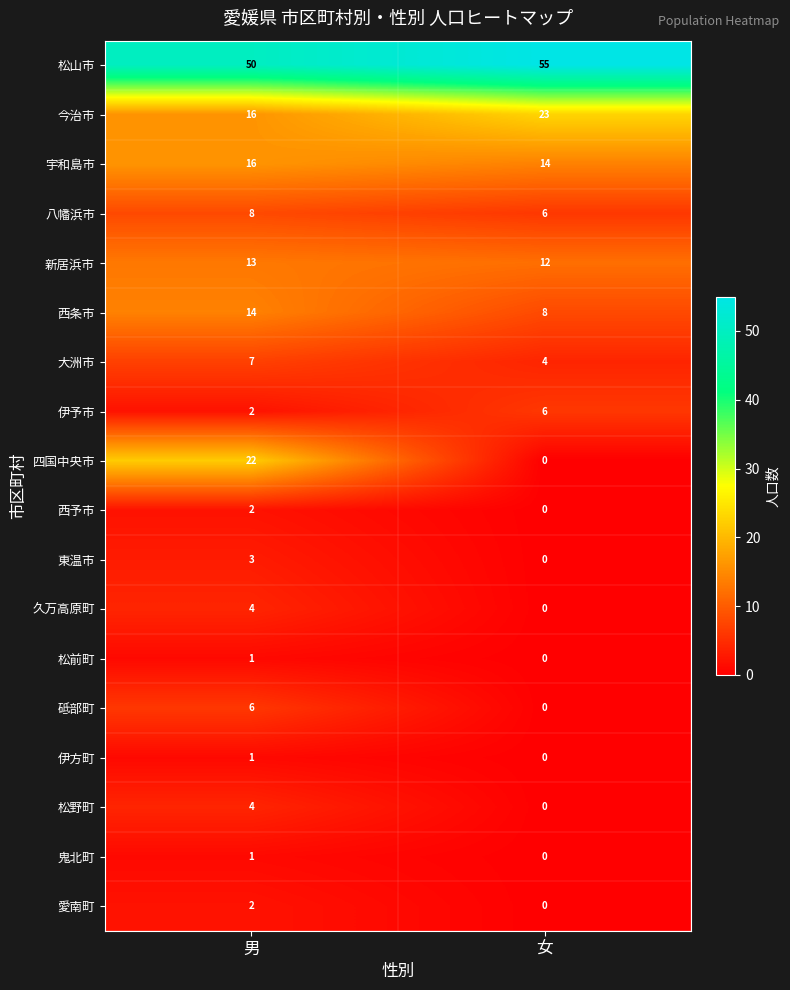

Which category has the lowest value across all series?

女